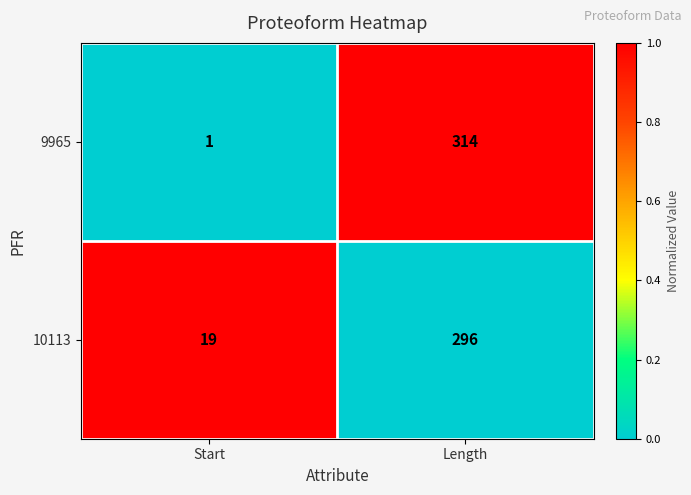

At which label does 9965 reach its peak?

Length